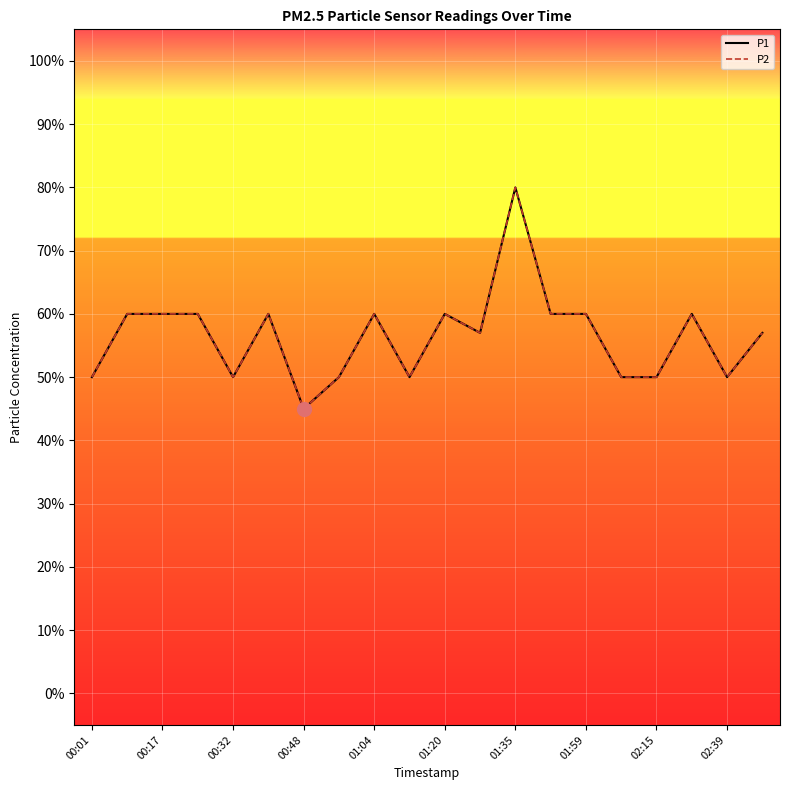

Is this an area chart (filled region under the line)?

No